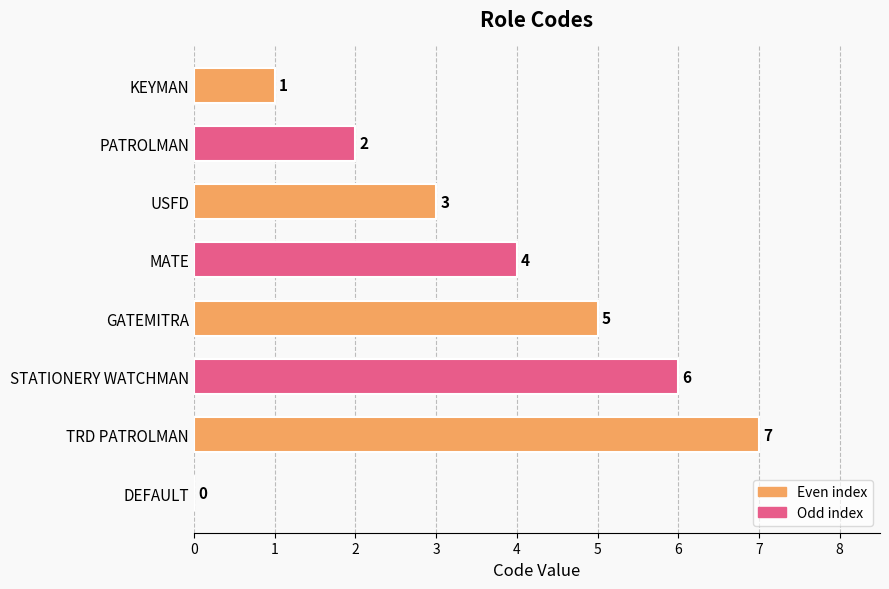

What value does the data have at MATE?

4